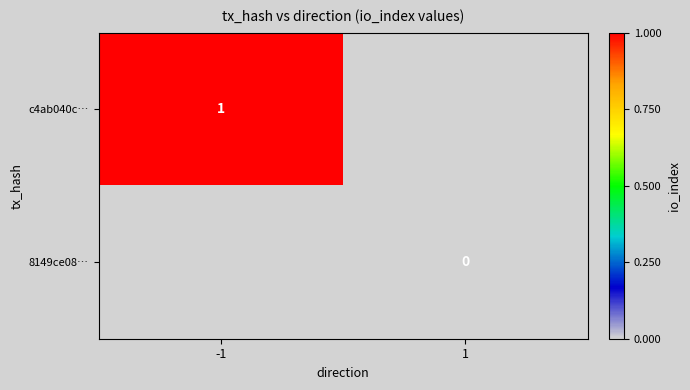

The value of c4ab040c… at -1 is 2. True or false?

False